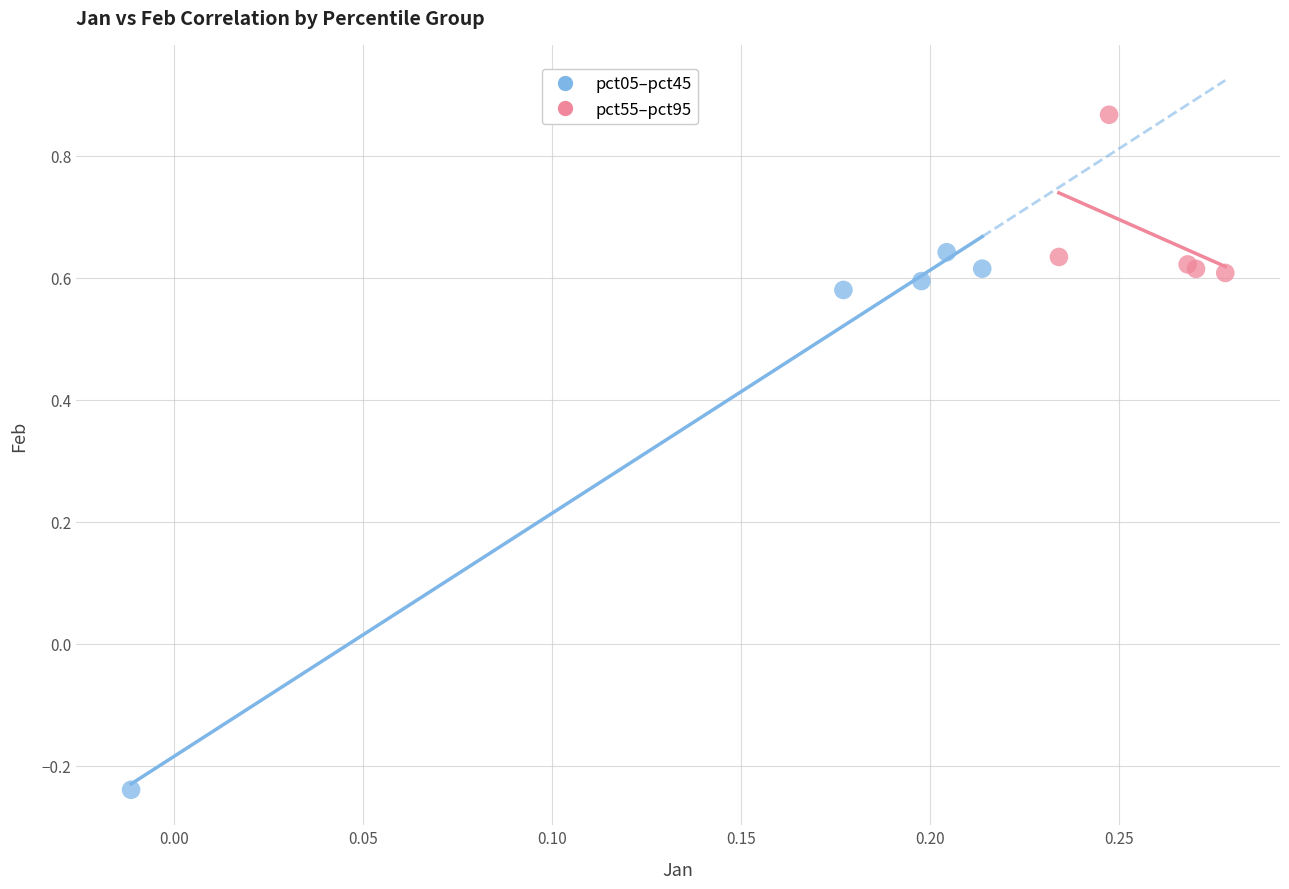

Which series has the largest Y range (max minus min)?

pct05–pct45